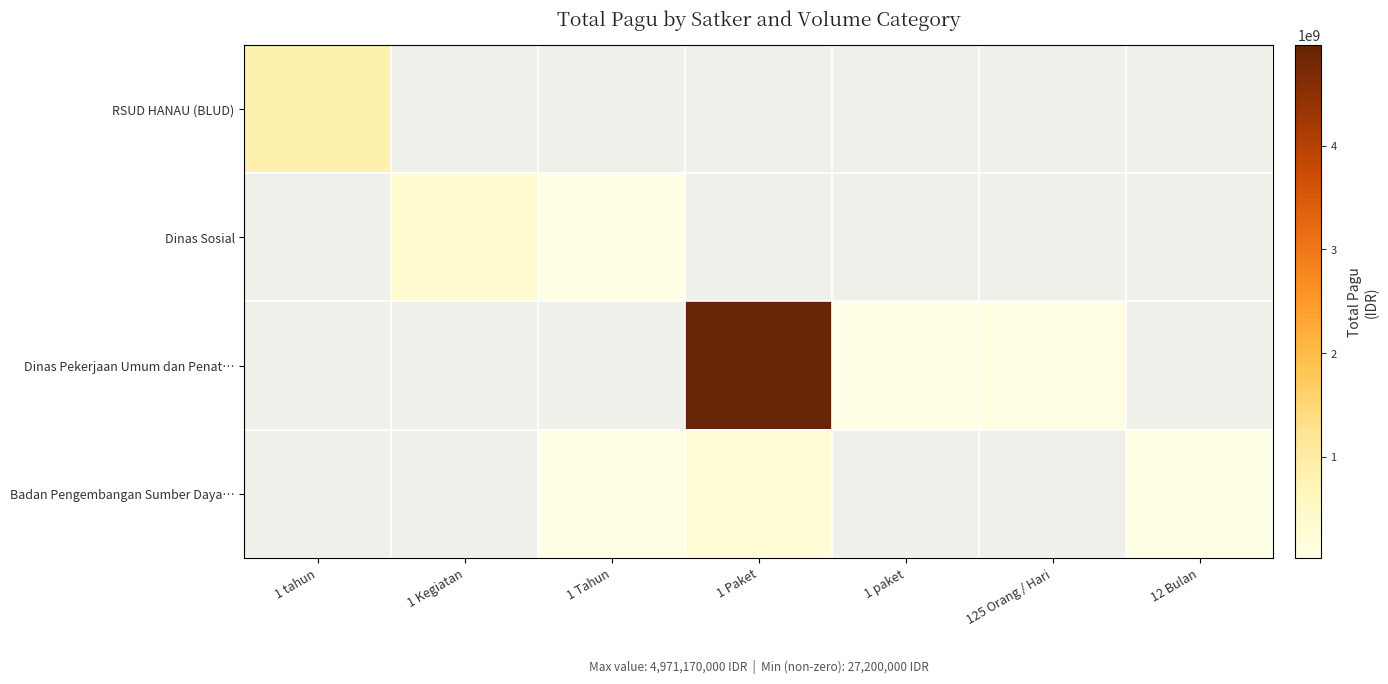

At how many categories does at least one series exceed 2031346189?

1